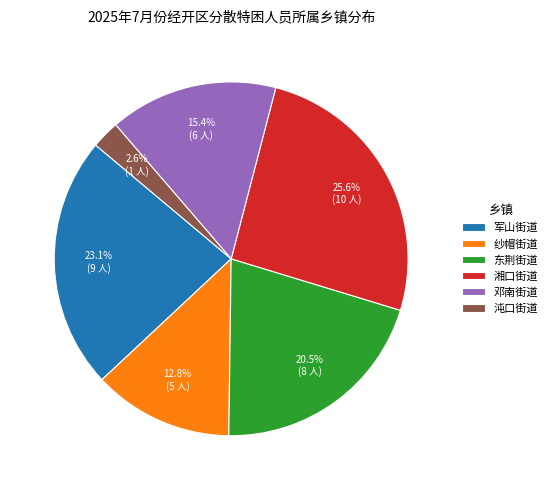

Rank the categories by value from highest to lowest.

湘口街道, 军山街道, 东荆街道, 邓南街道, 纱帽街道, 沌口街道